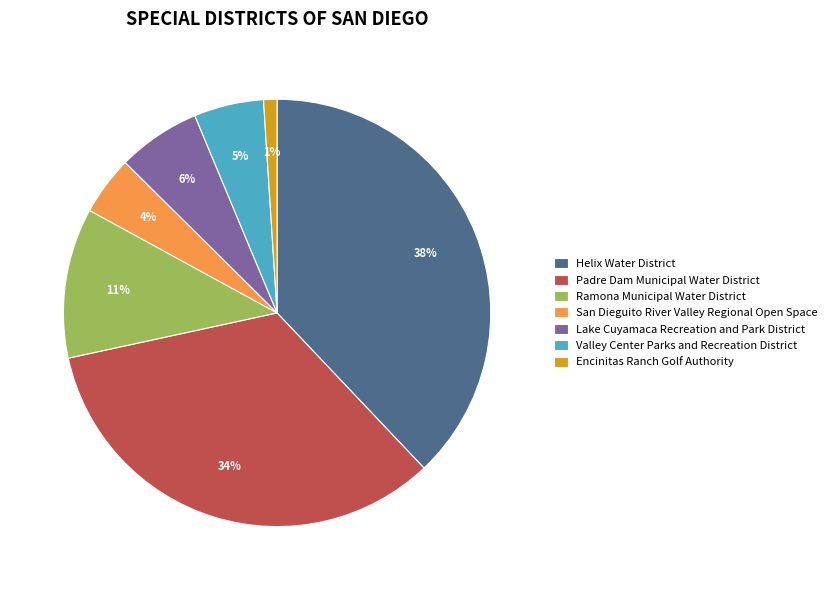

To the nearest percent, what percentage of the pie is Valley Center Parks and Recreation District?

5%